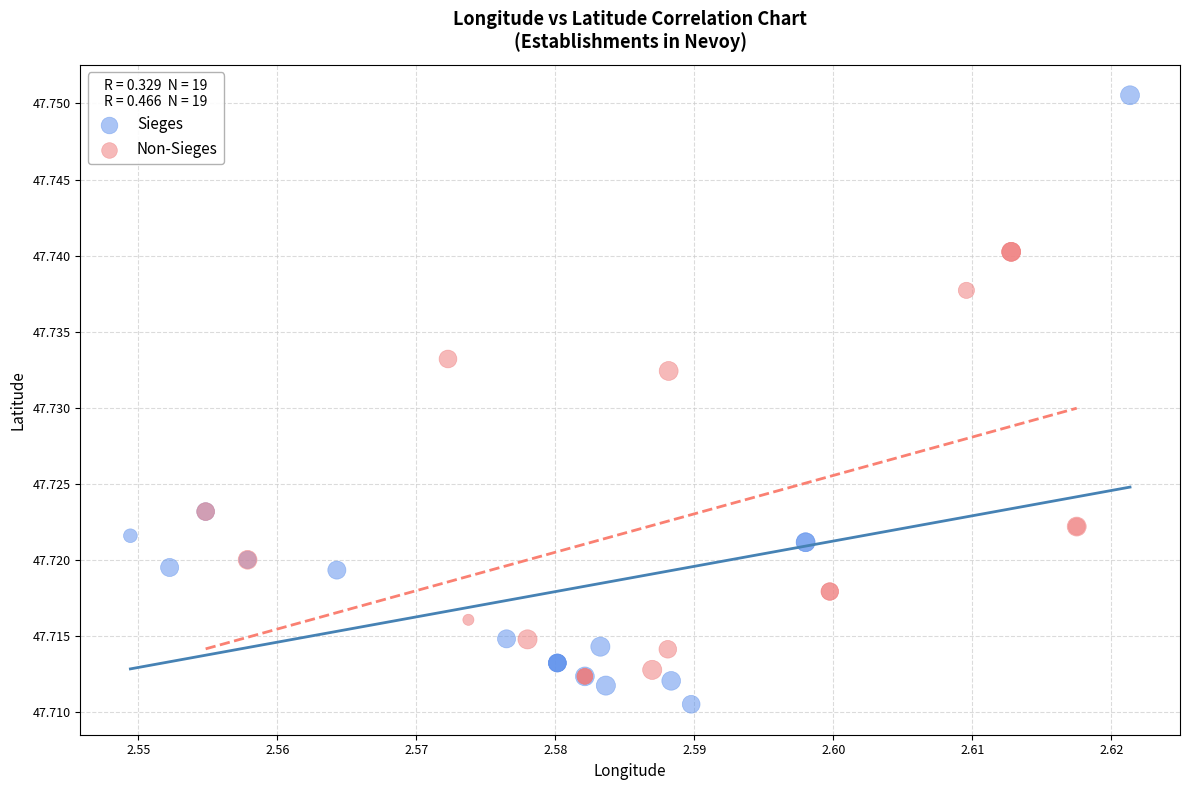

Which series contains the lowest Y value?

Sieges